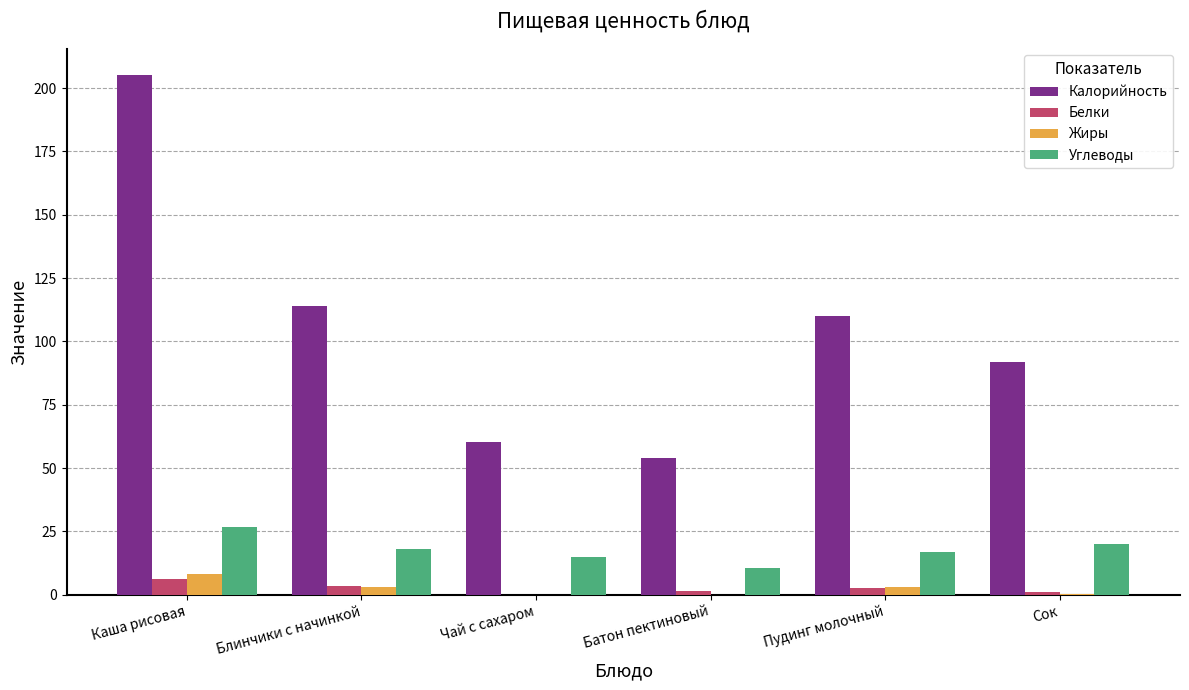

Between Чай с сахаром and Сок, which series saw the biggest shift?

Калорийность